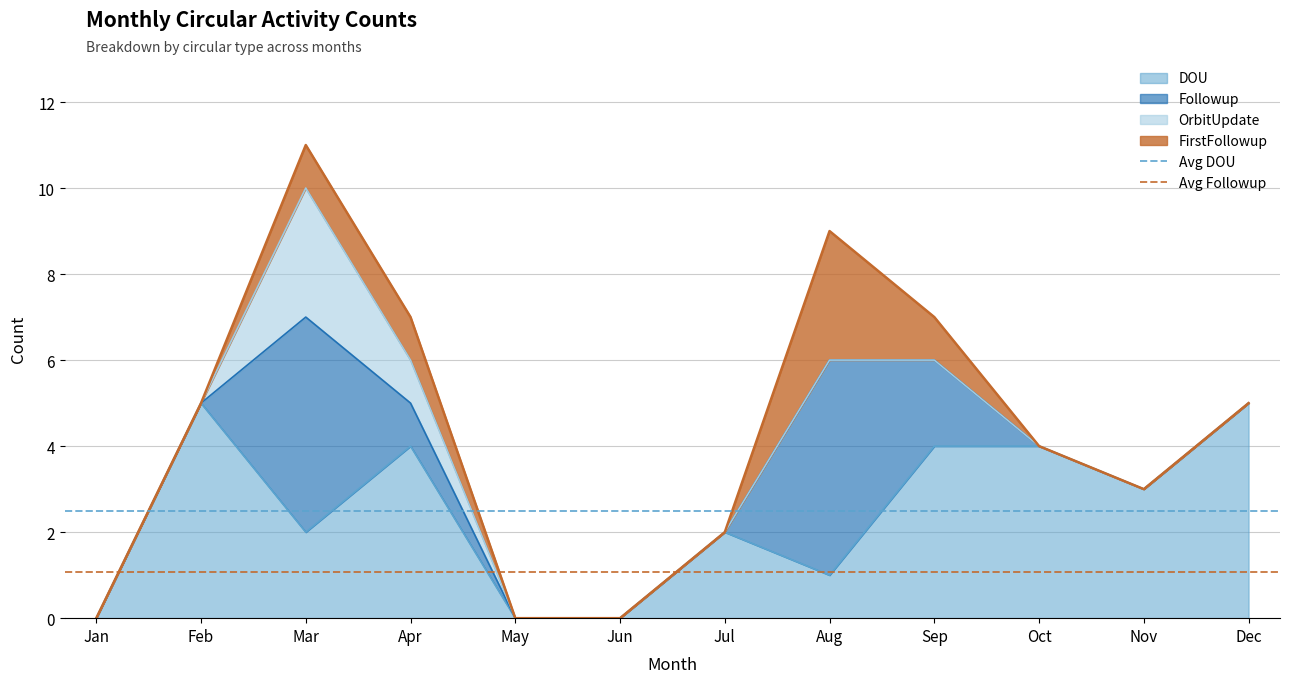

What is the value of the Avg DOU point at the 2nd from the left?

2.5